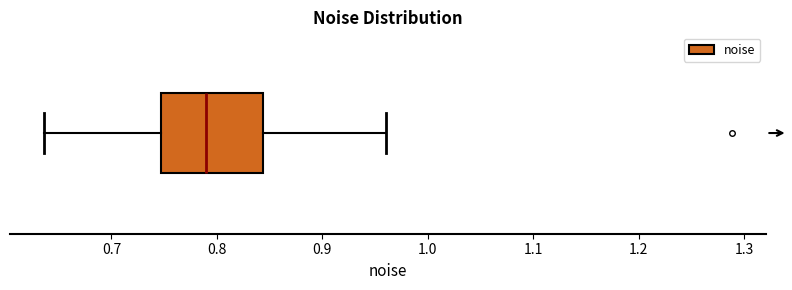

Read this box plot against the x-axis: the position of the median line, the range covered by the box, and the ends of both whiskers. The values are not printed on the chart, so give them approximately, as read against the axis.

median 0.79, box 0.75 to 0.84, whiskers 0.64 to 0.96